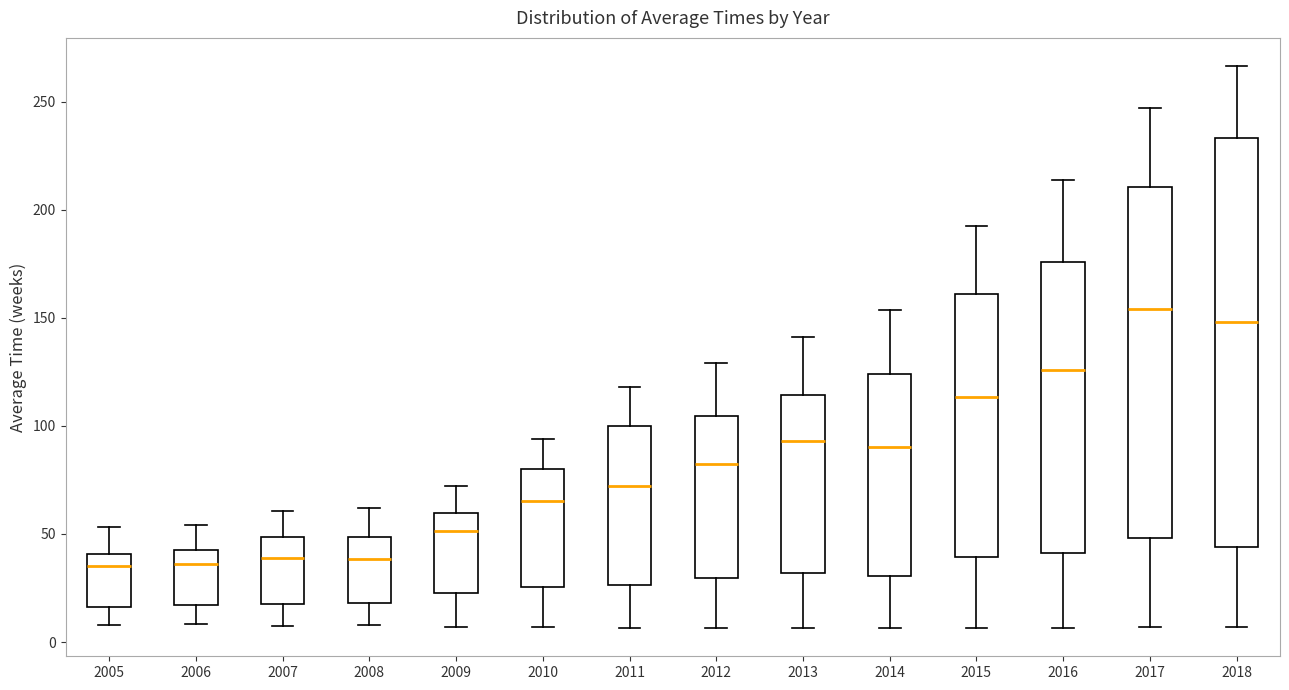

Where does the upper whisker of the box at x = 2013 end on the y-axis? The values are not printed on the chart, so give them approximately, as read against the axis.

140